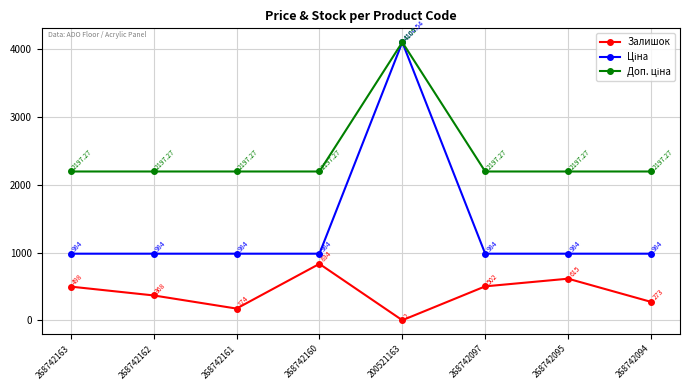

At which label is Залишок closest to 418?

268742162